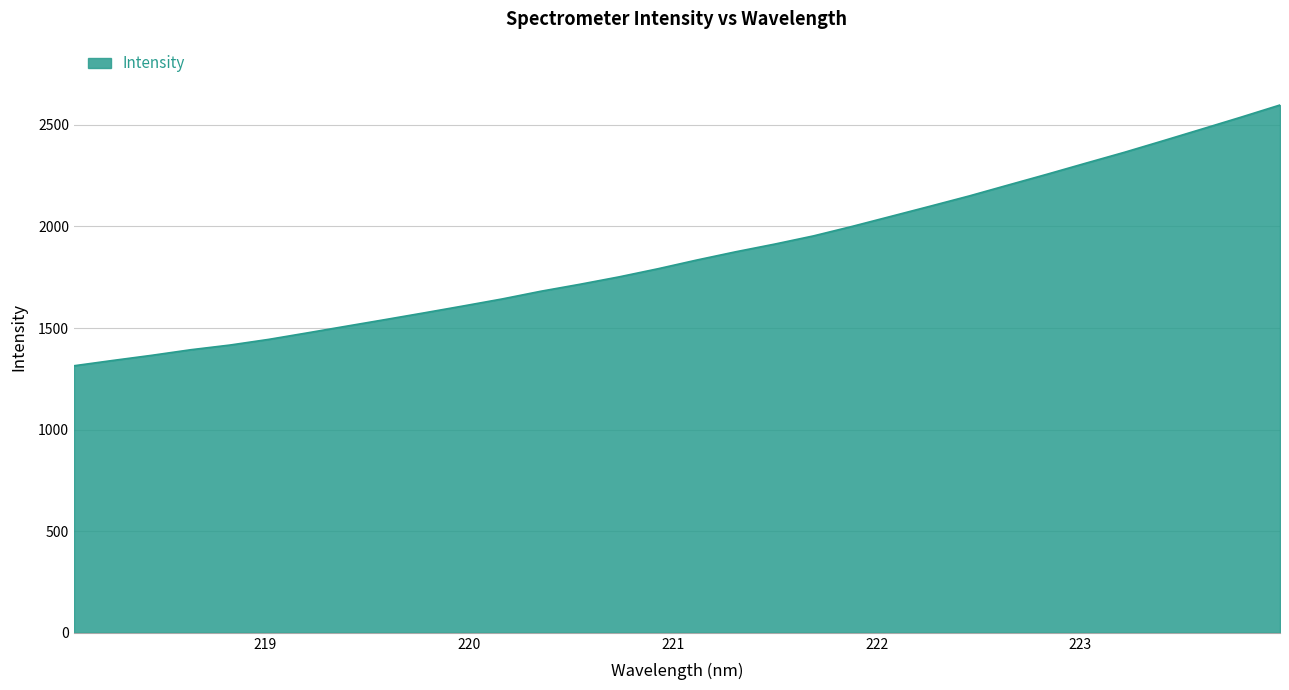

What is the maximum value shown in the chart?

2597.6